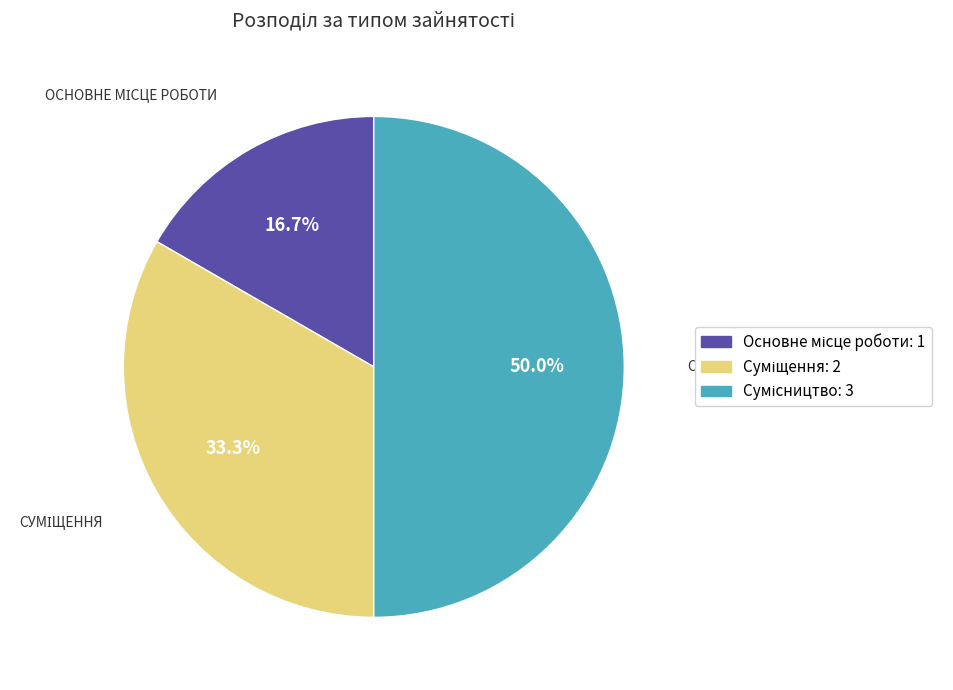

How many slices are in this pie chart?

3